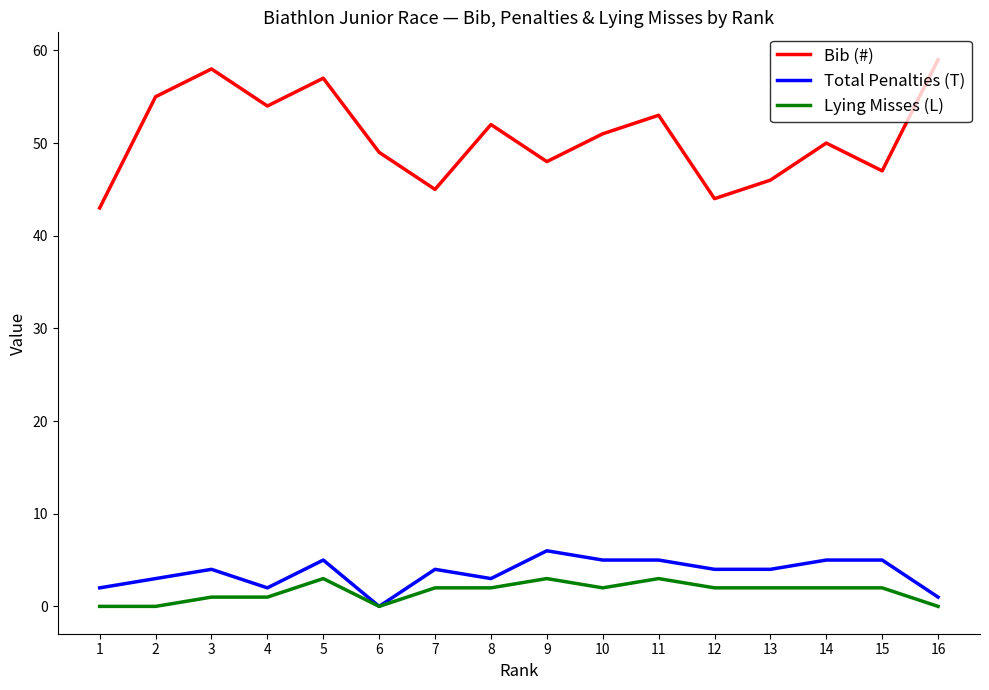

What are all the series names shown in the legend?

Bib (#), Total Penalties (T), Lying Misses (L)